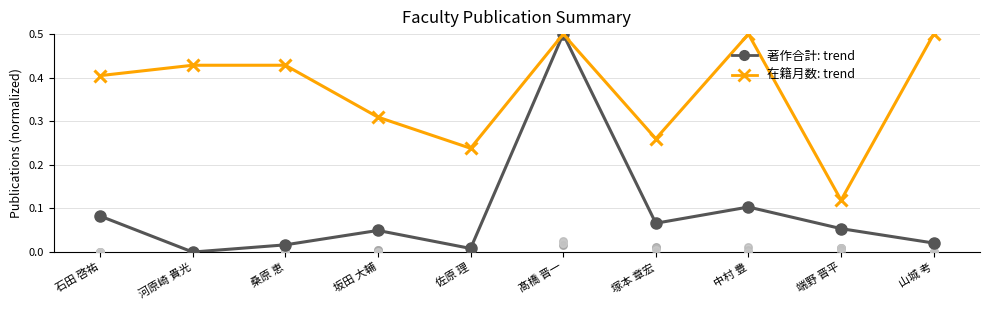

Which series has the largest Y range (max minus min)?

著作合計